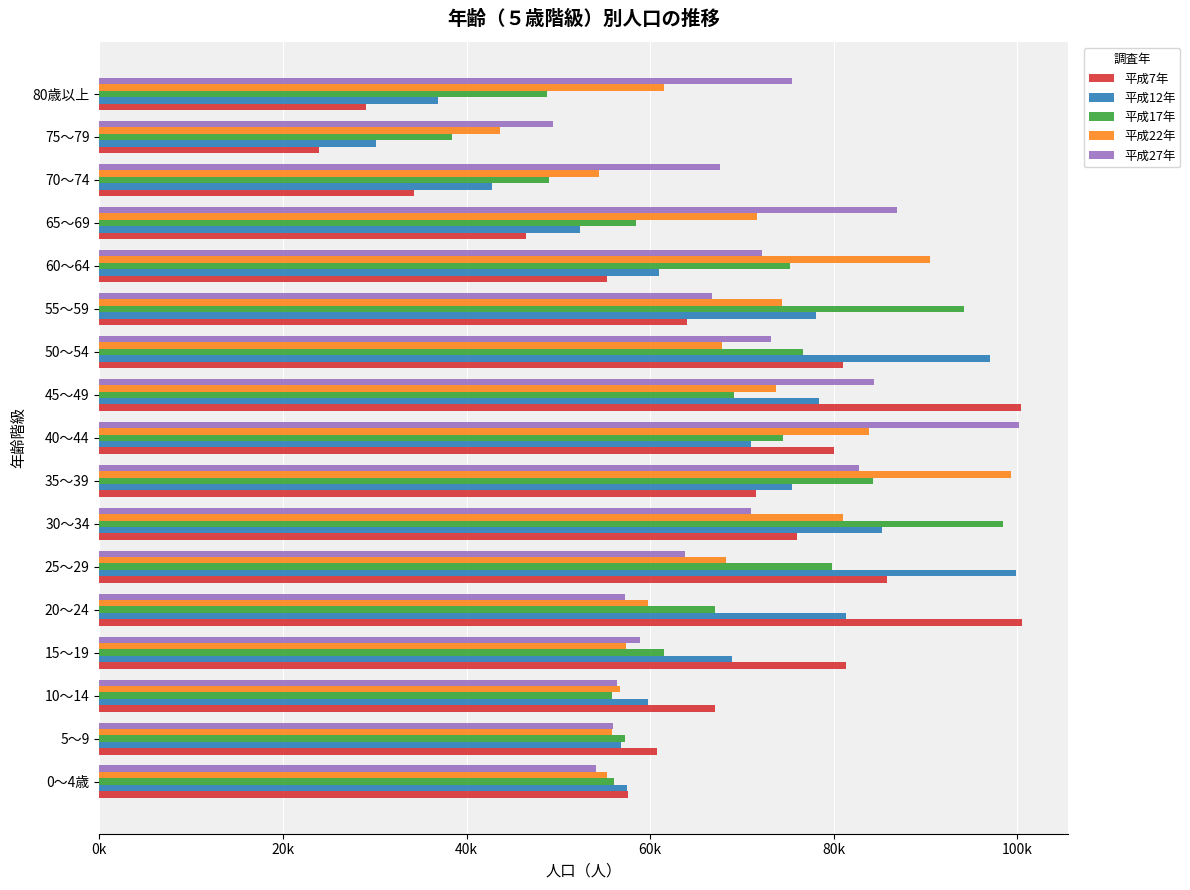

Rank the series by their average value, from highest to lowest.

平成27年, 平成22年, 平成17年, 平成12年, 平成7年